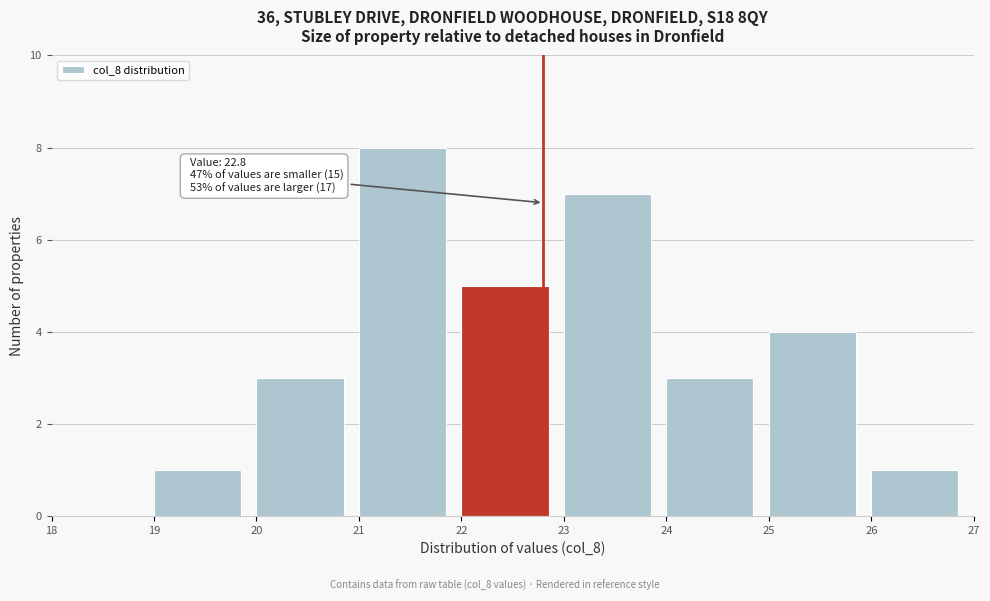

Over which range of the x-axis is the bar tallest?

21 to 22